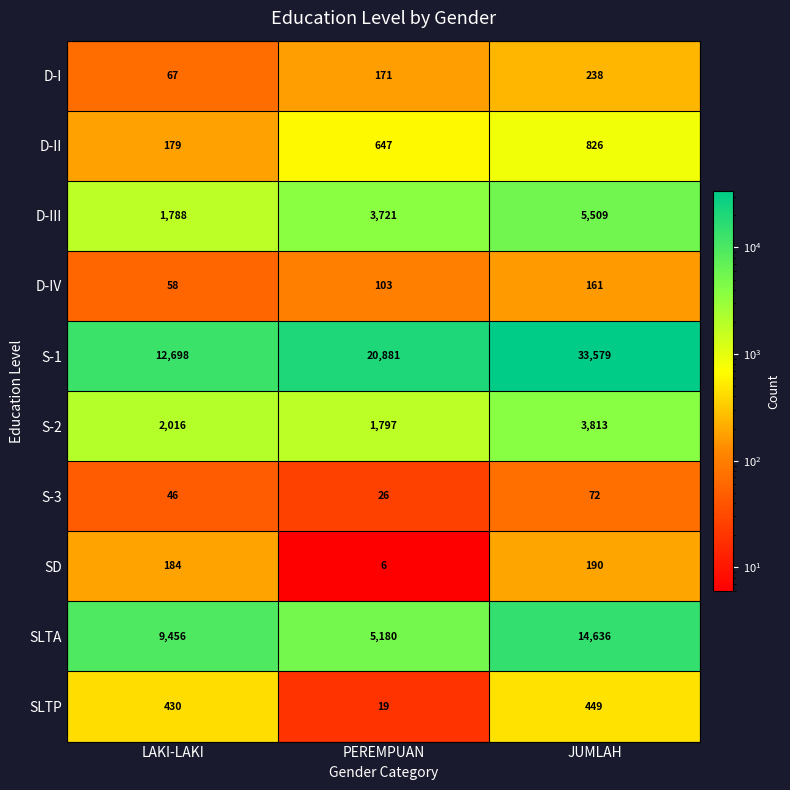

What value does the S-1 series have at LAKI-LAKI, to the nearest 10?

12700